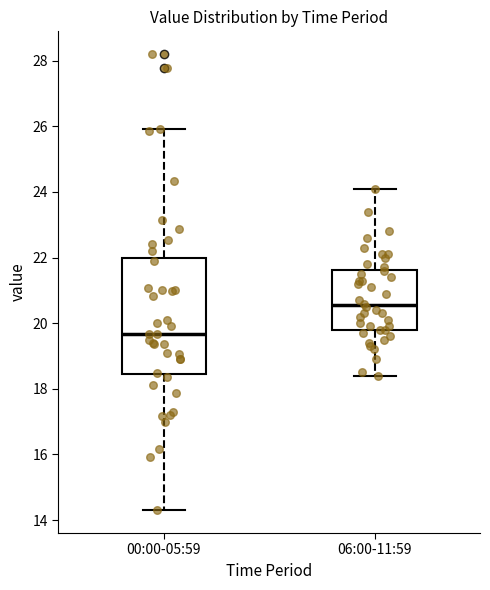

Which box is the tallest, from its lower edge to its upper edge?

00:00-05:59